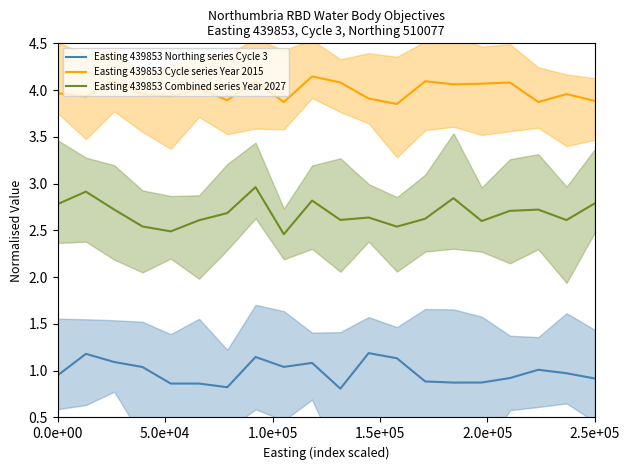

Which series has the largest total across all categories?

Easting 439853 Cycle series Year 2015